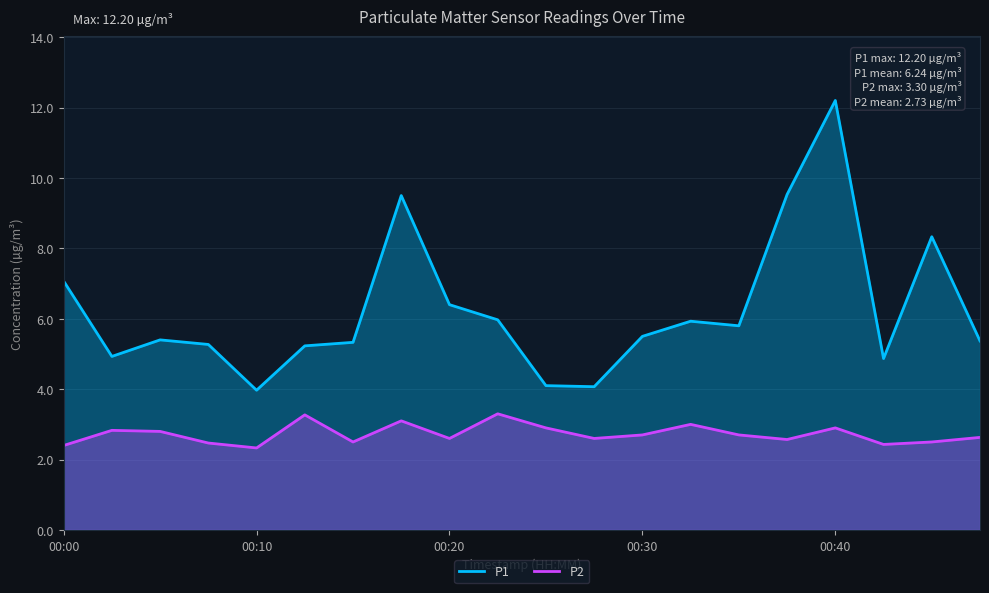

Which series has the widest spread of values?

P1